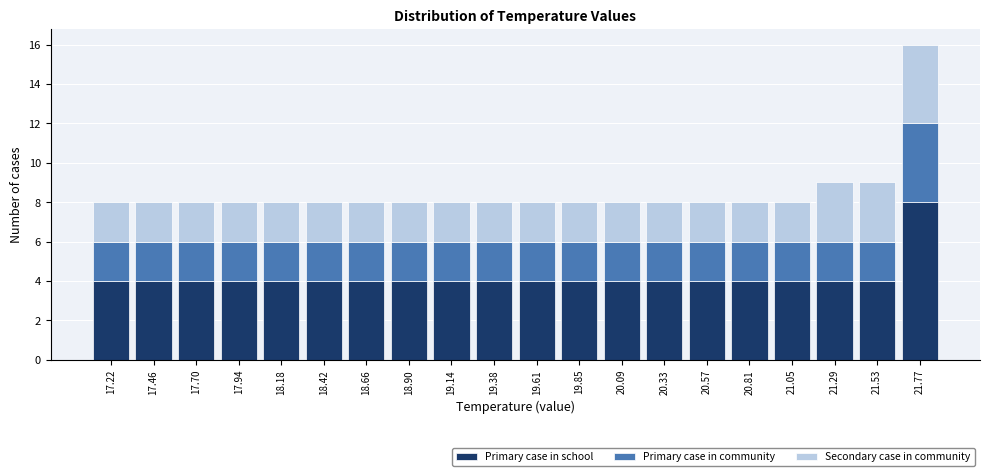

Which range on the x-axis has the tallest stacked bar (by total height)?

21.65 to 21.90